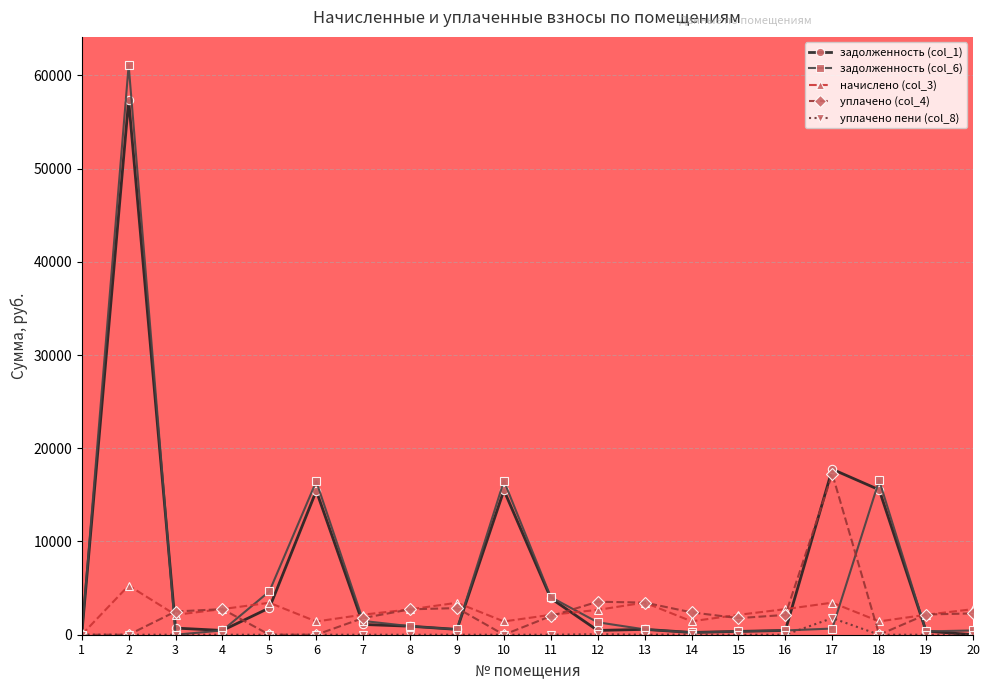

Does the chart have visible grid lines?

Yes